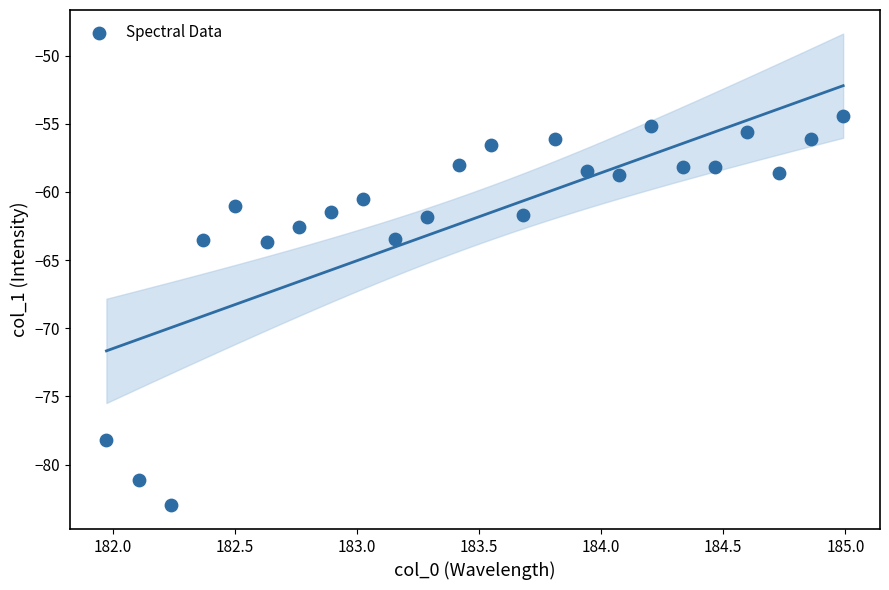

What is the range of X values (max minus min)?

3.0